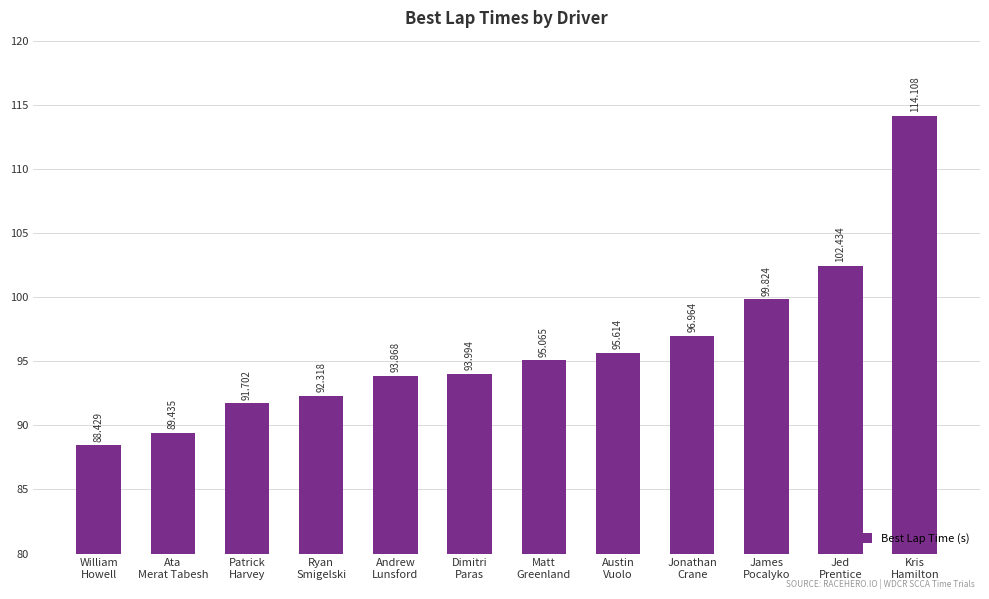

What is the average value?

96.1